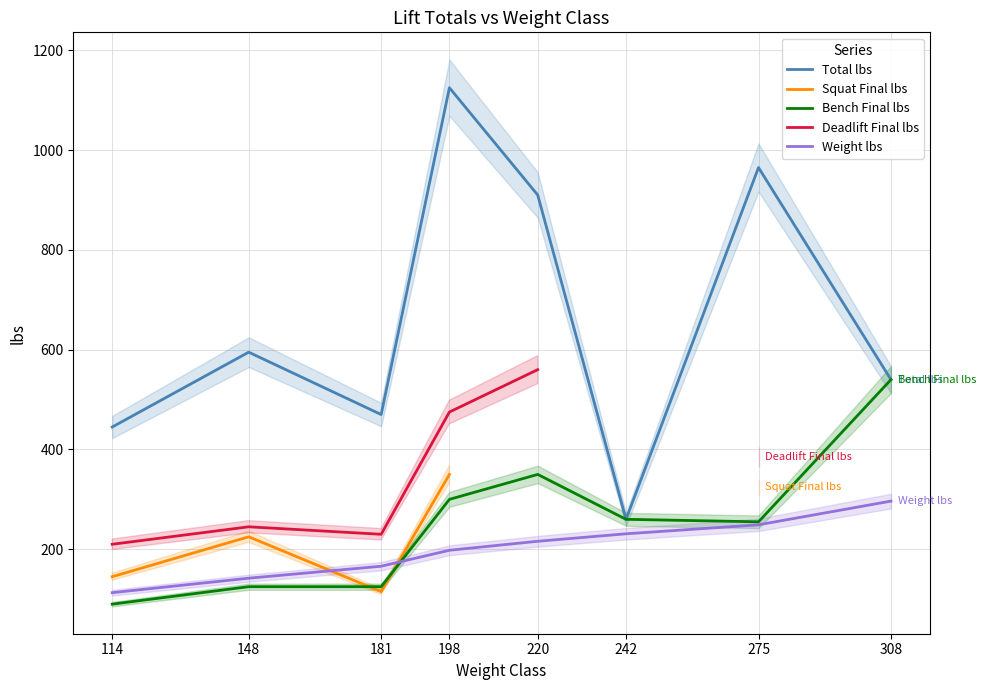

Which label corresponds to the largest value in the chart?

198